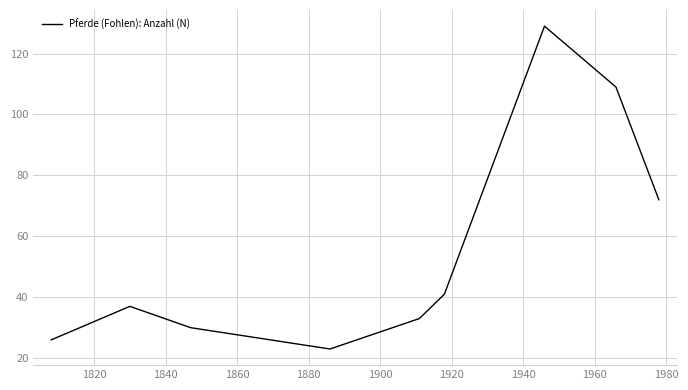

What is the difference between the maximum and minimum values?

106